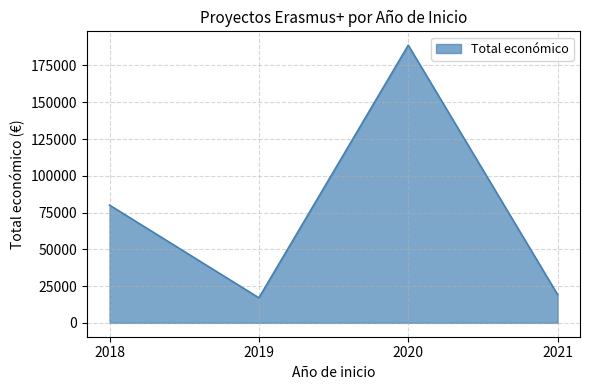

What is the difference between the second highest and minimum values?

63051